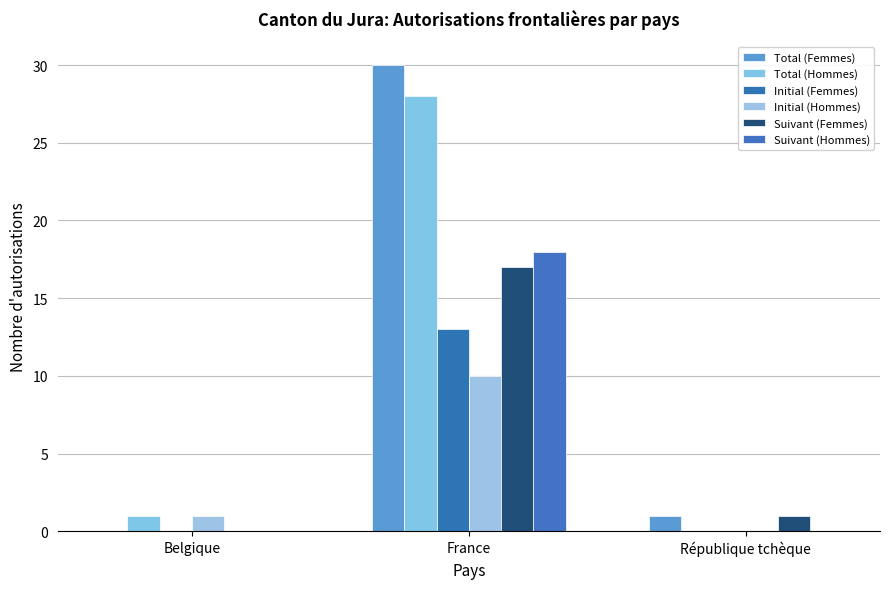

The Suivant (Femmes) series shows 17 at France. True or false?

True